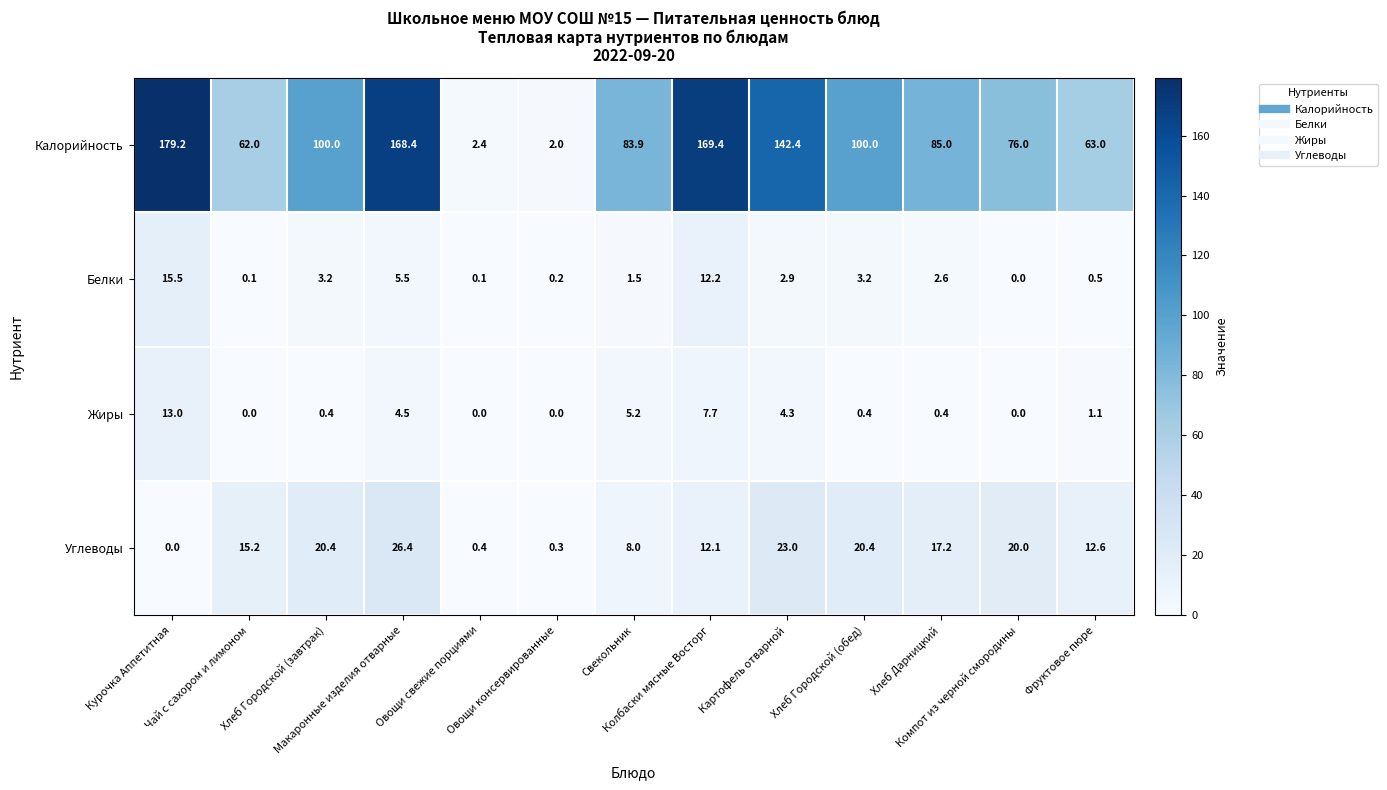

List the series in order of their peak value, highest first.

Калорийность, Углеводы, Белки, Жиры